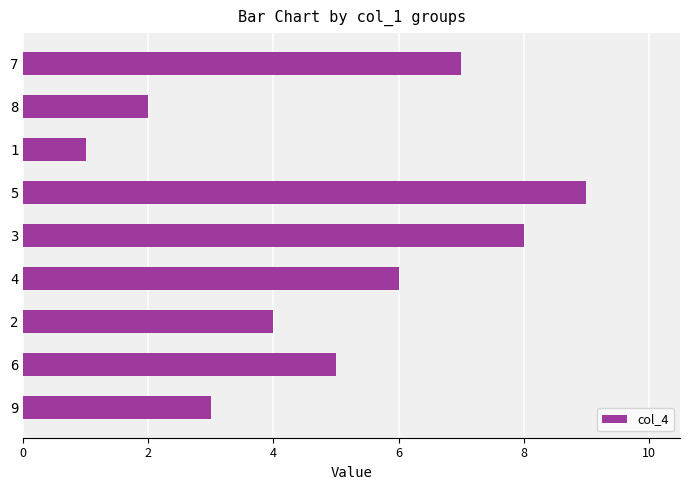

Rank the categories by value from highest to lowest.

5, 3, 7, 4, 6, 2, 9, 8, 1